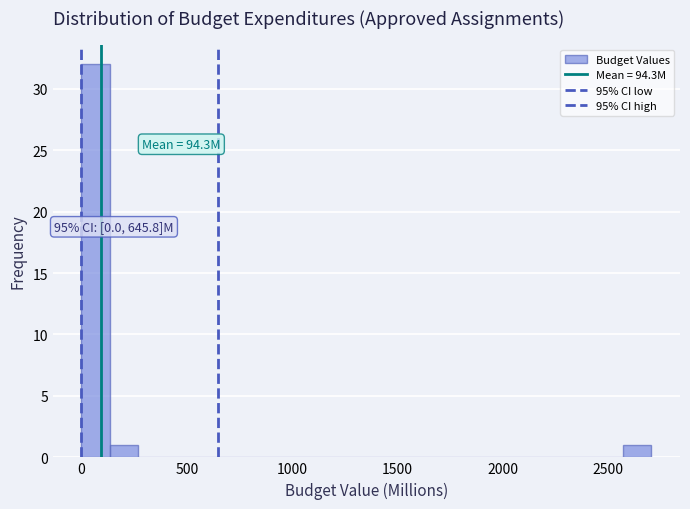

Read against the x-axis, roughly where is the centre of the tallest bar?

50